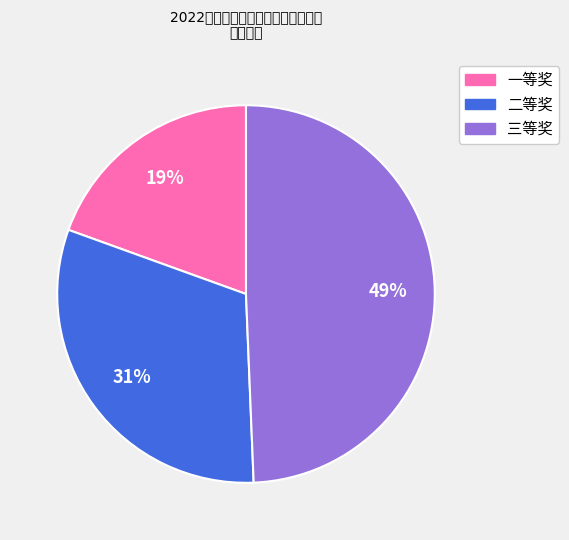

What percentage is the 一等奖 slice, to the nearest percent?

19%